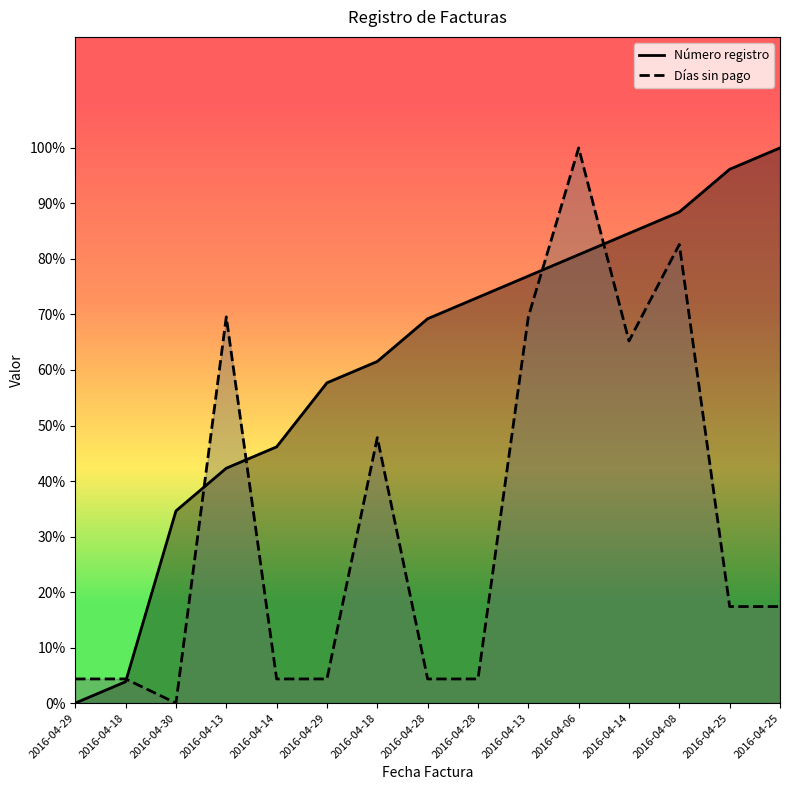

List the series in order of their peak value, lowest first.

Número registro, Días sin pago